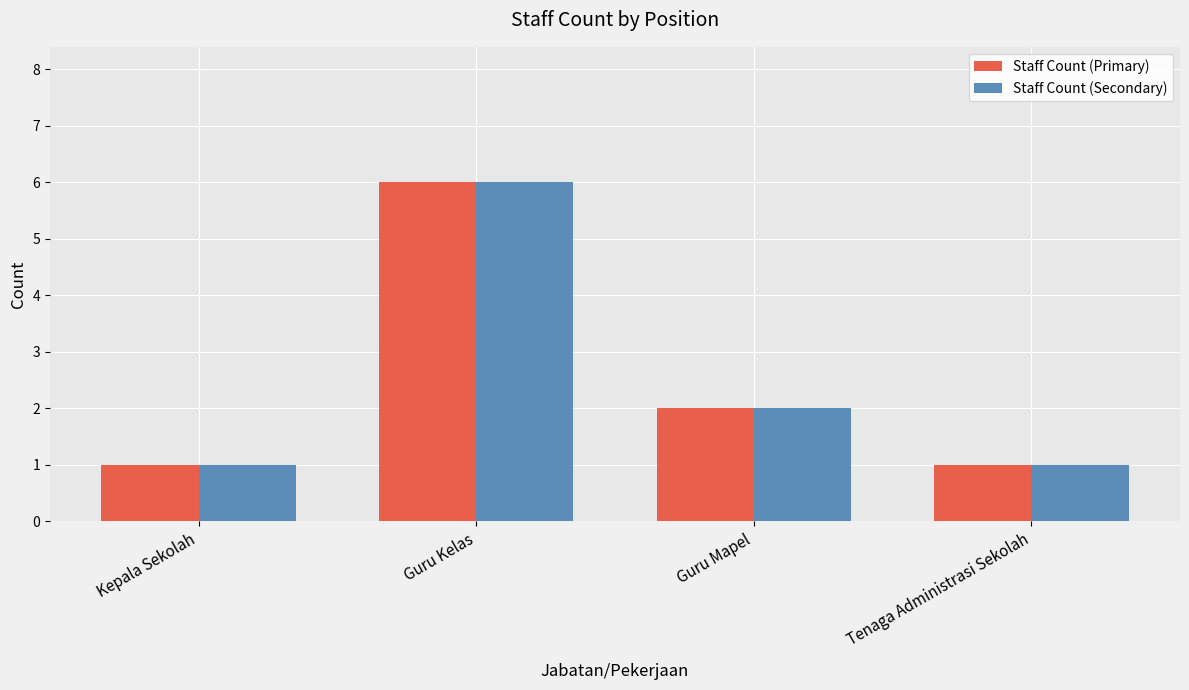

Is the value of Staff Count (Primary) at Guru Mapel greater than the value of Staff Count (Secondary) at Kepala Sekolah?

Yes